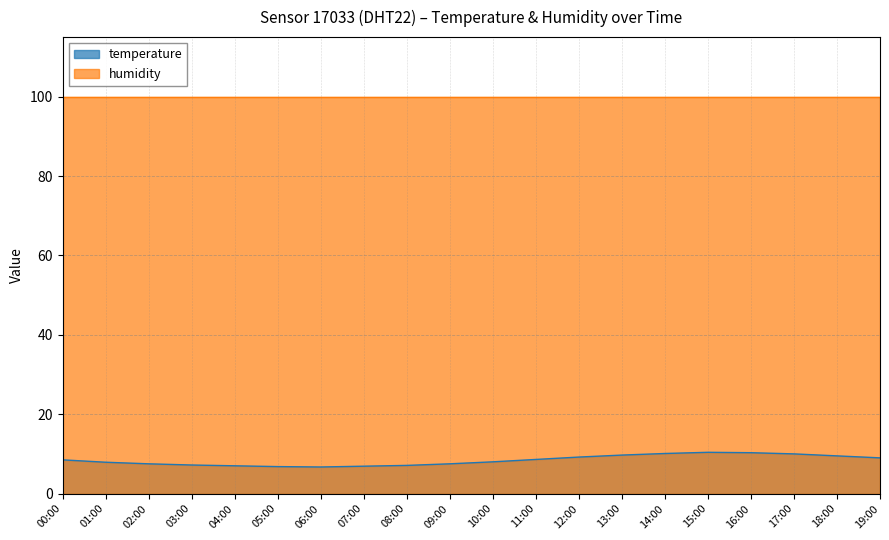

What is the change in value from 04:00 to 13:00?

+2.7